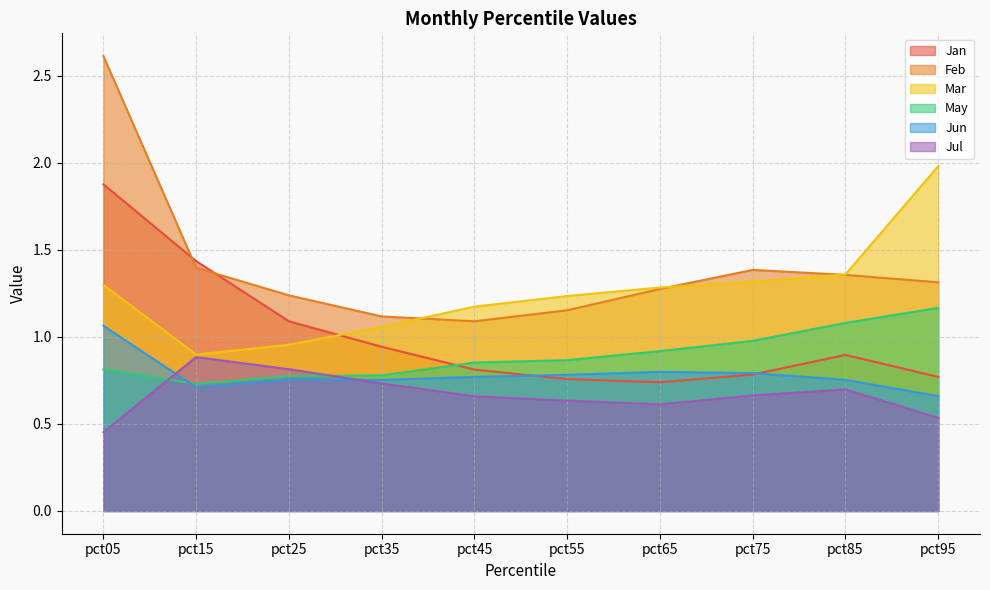

Is it true that Feb equals 0.5 at pct55?

False